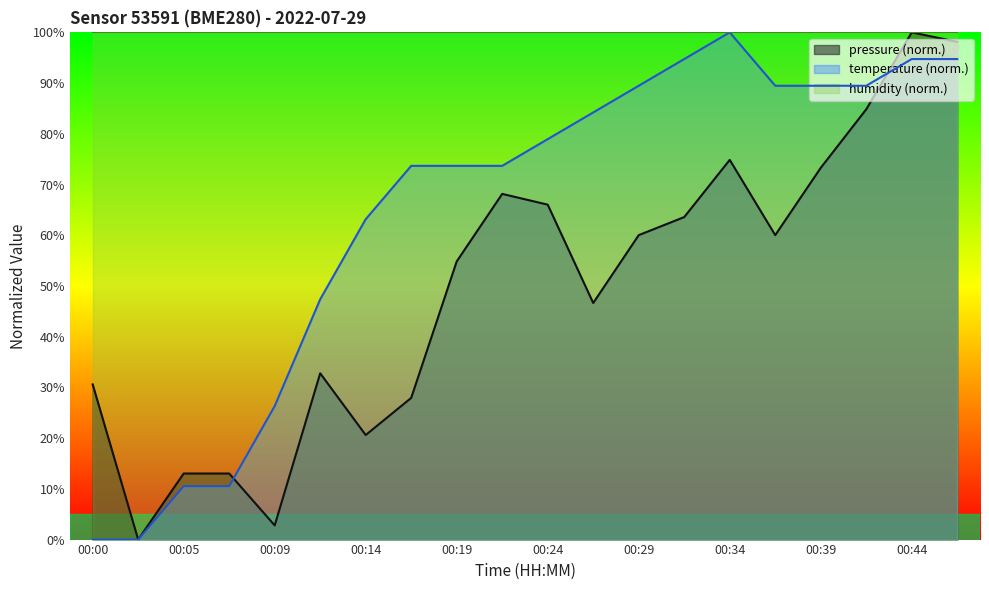

After their last crossing, which series has the higher values: temperature or pressure?

pressure